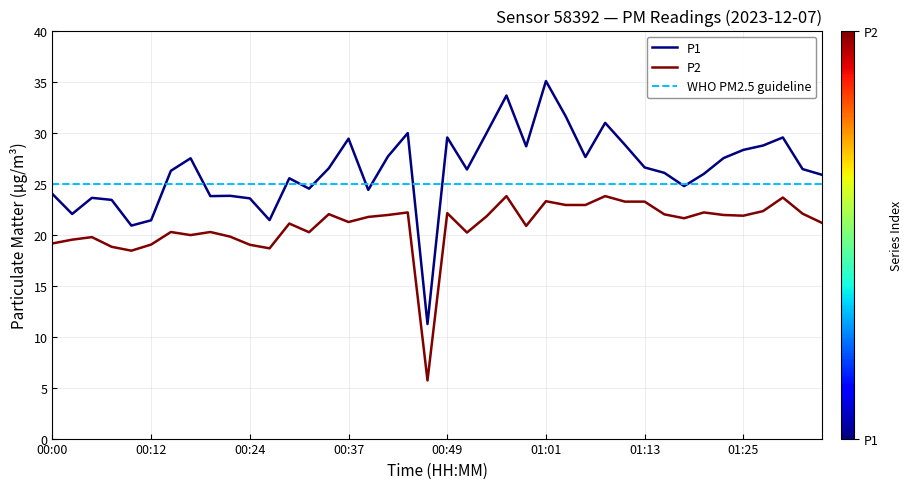

How many values in the P1 series are below 26?

17